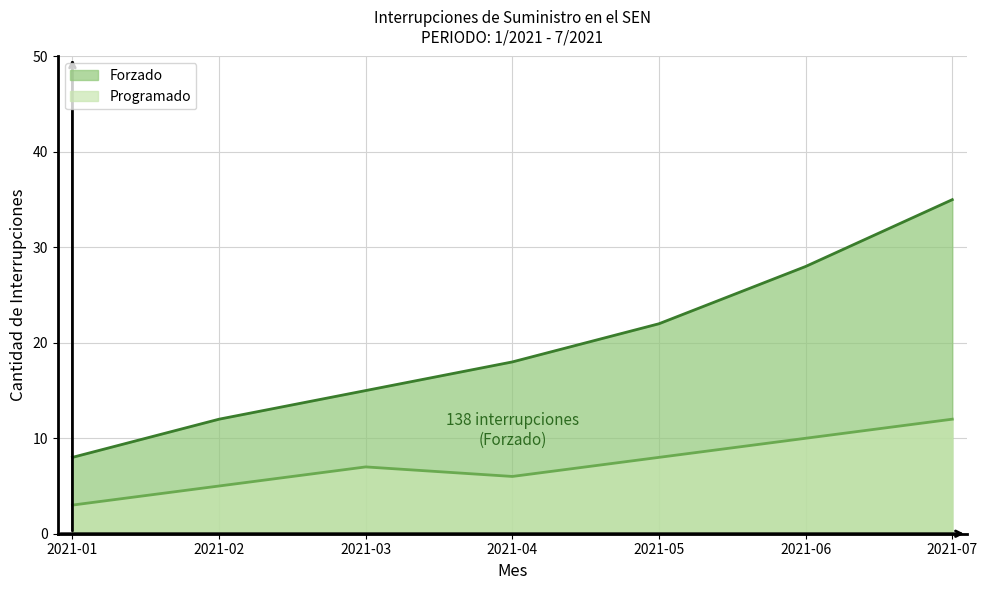

Where is Programado nearest to the value 7?

2021-03